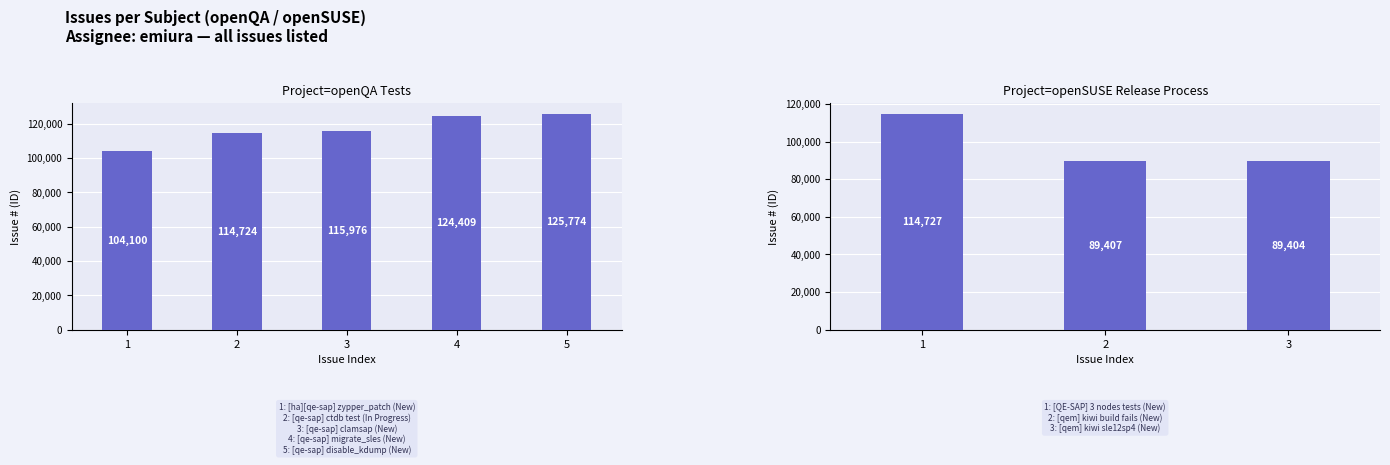

What is the label of the 7th bar from the left?

[qem] kiwi build fails